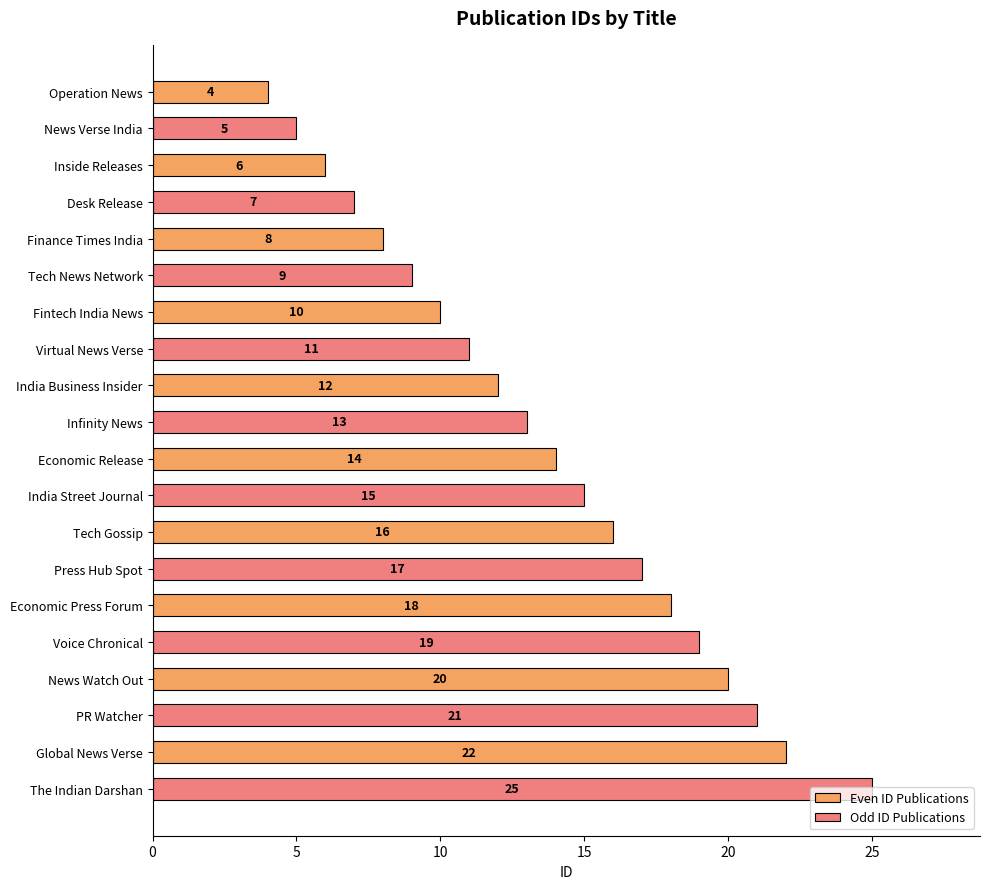

At which category is the sum across all series the highest?

Global News Verse